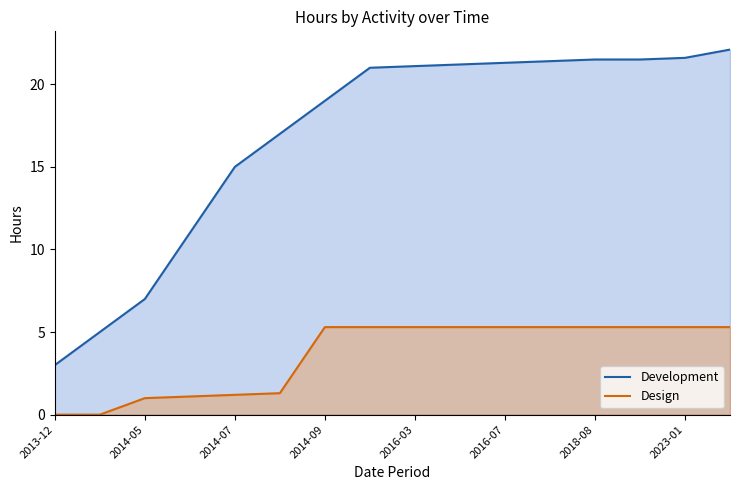

List the series in order of their overall mean, highest first.

Development, Design